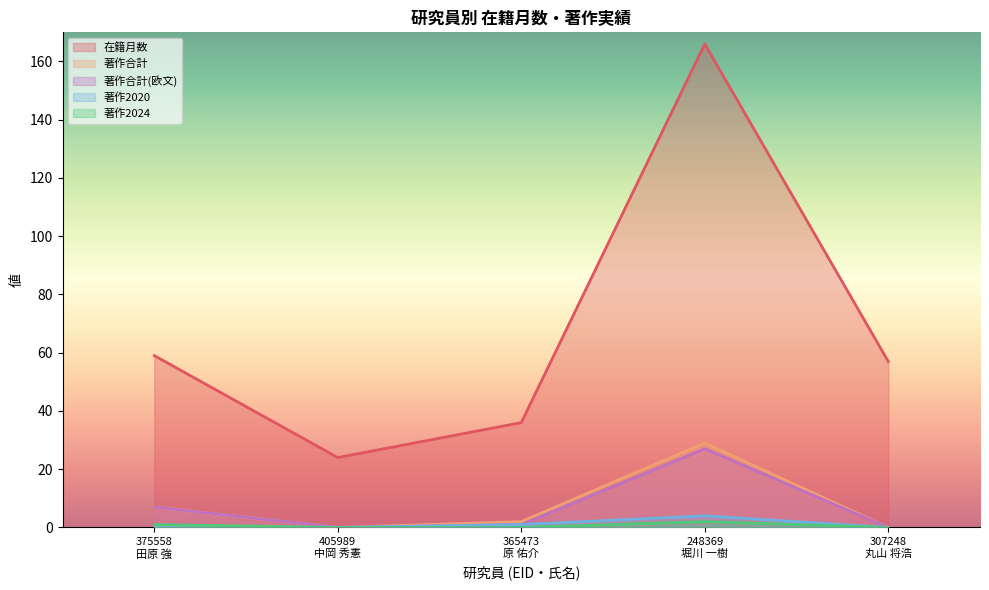

List the series in order of their peak value, lowest first.

著作2024, 著作2020, 著作合計(欧文), 著作合計, 在籍月数